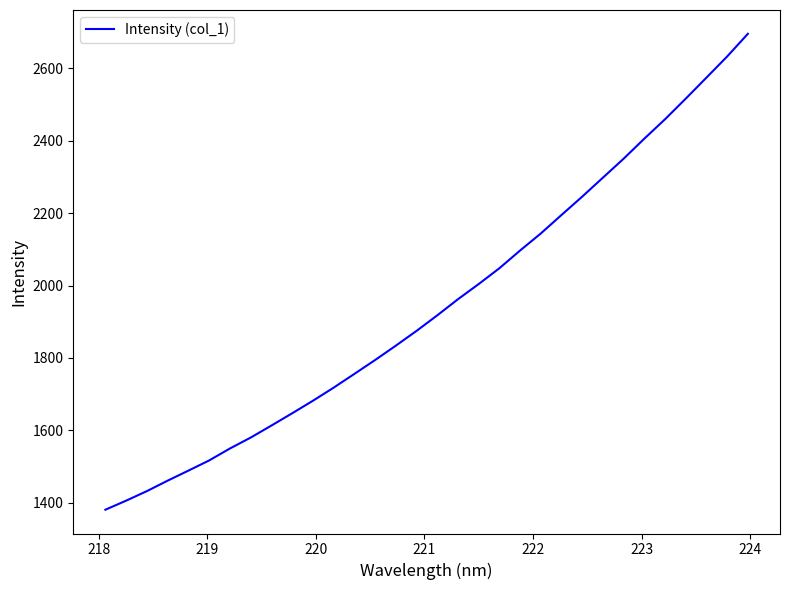

What is the minimum value shown in the chart?

1380.8